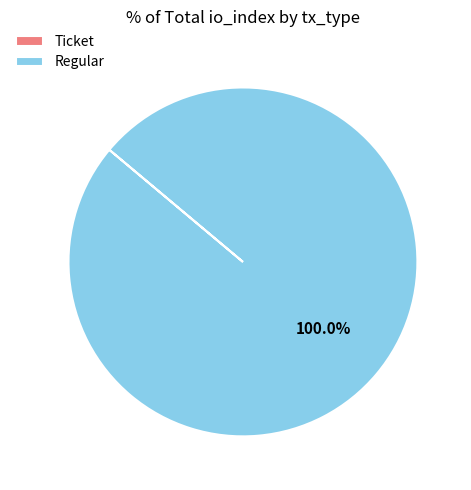

Is Regular the majority of the pie?

Yes